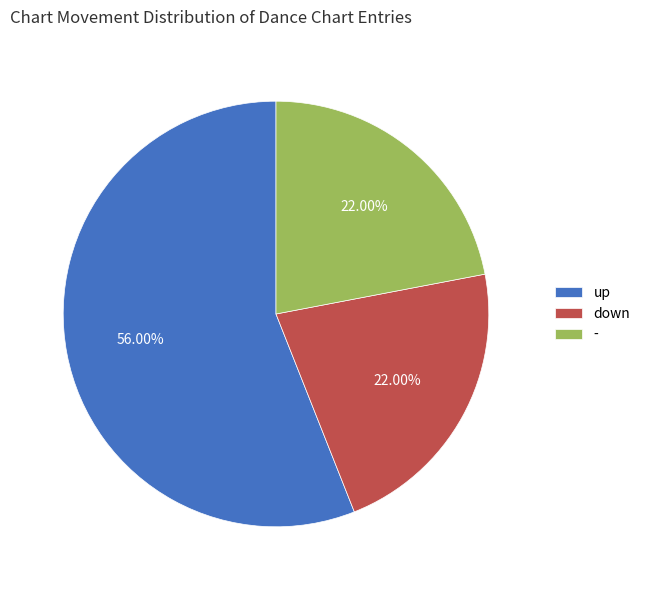

Which category accounts for the majority?

up